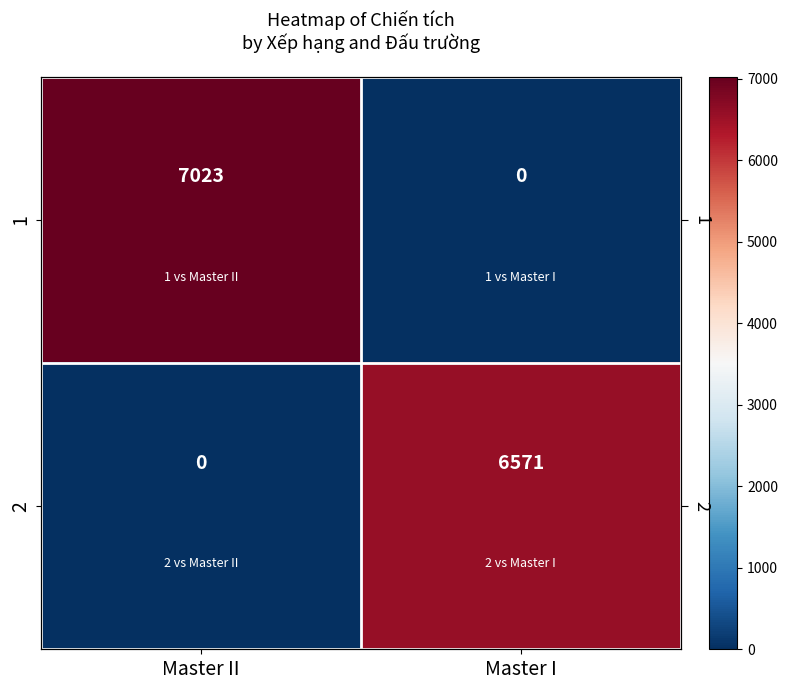

At how many categories does at least one series exceed 5810?

2